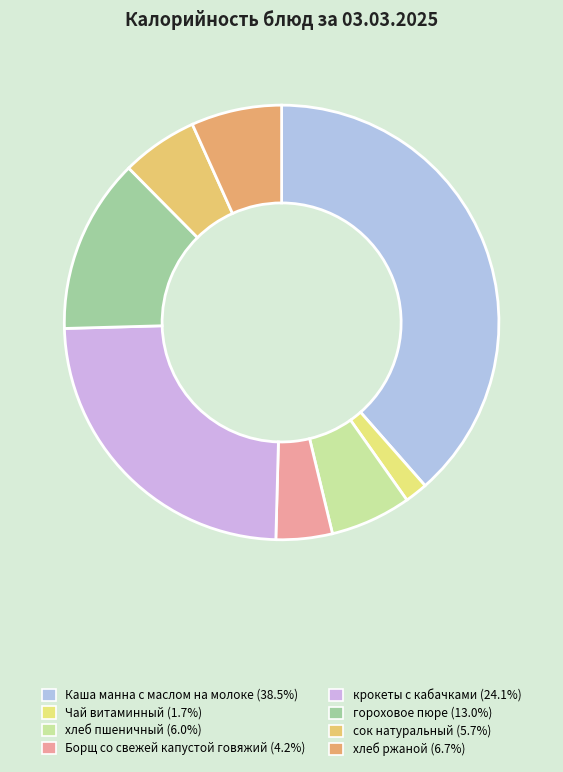

Is there a majority slice in this chart?

No